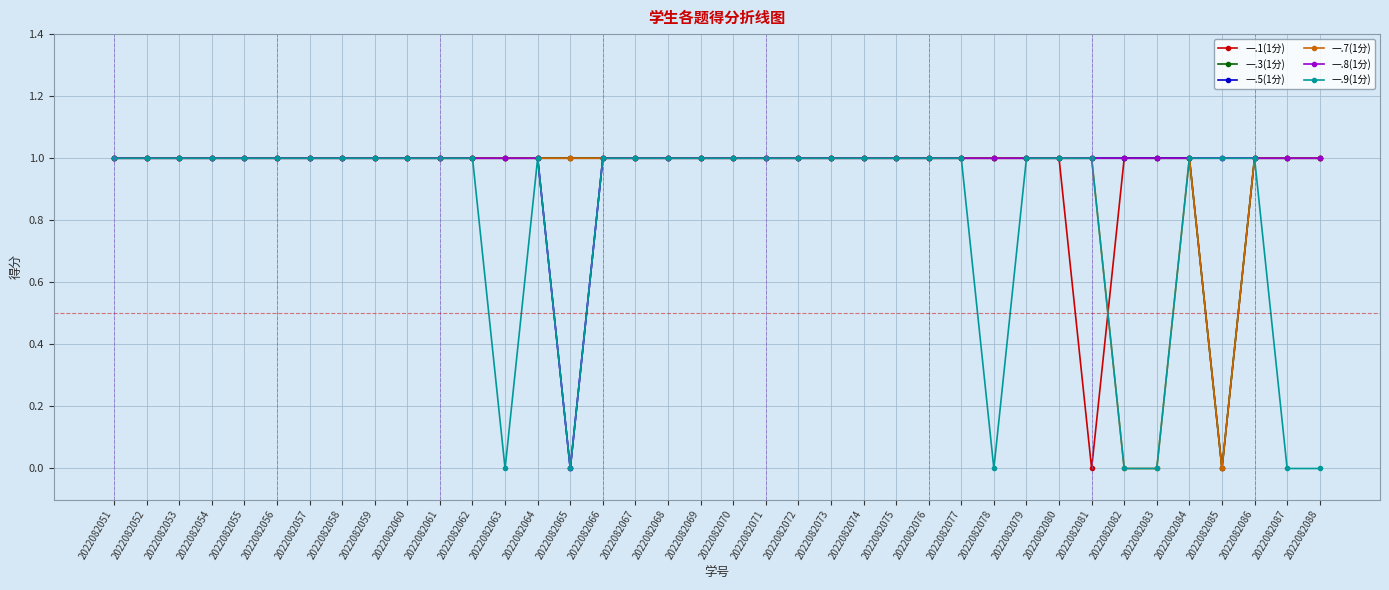

What is the greatest value displayed?

1